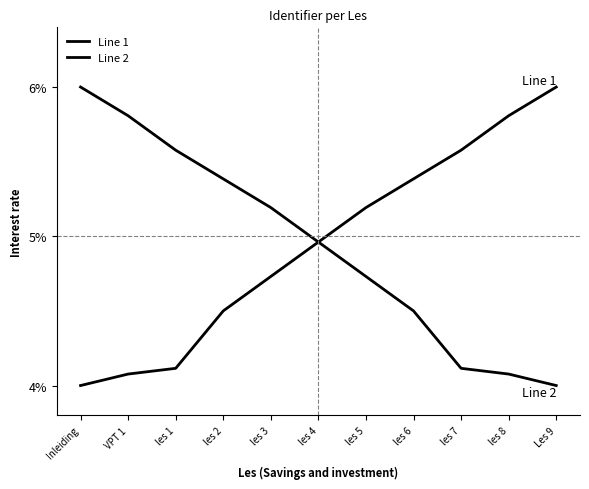

Is the value of Line 2 at les 1 greater than the value of Line 1 at les 3?

Yes